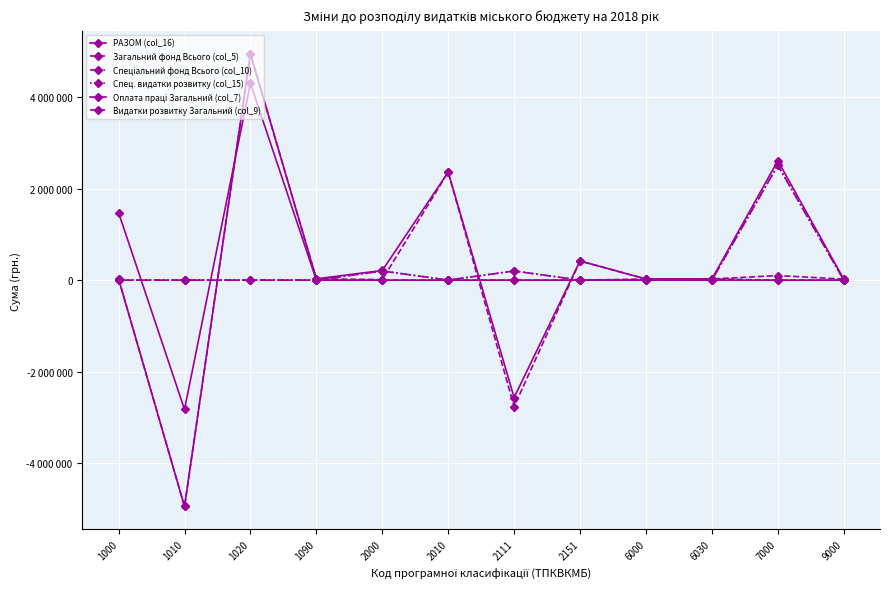

How many times do Видатки розвитку Загальний (col_9) and Спец. видатки розвитку (col_15) cross each other?

1